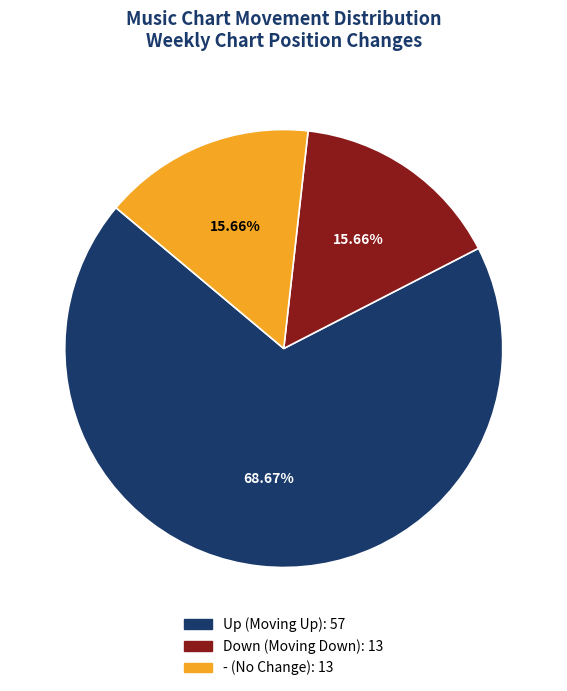

Is there a majority slice in this chart?

Yes